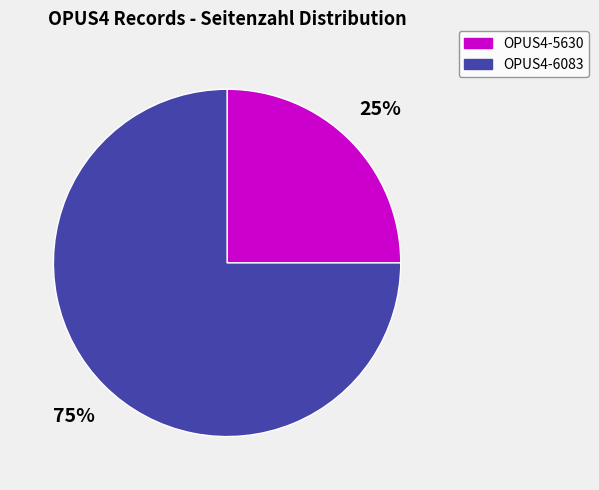

What percentage is the OPUS4-5630 slice, to the nearest percent?

25%